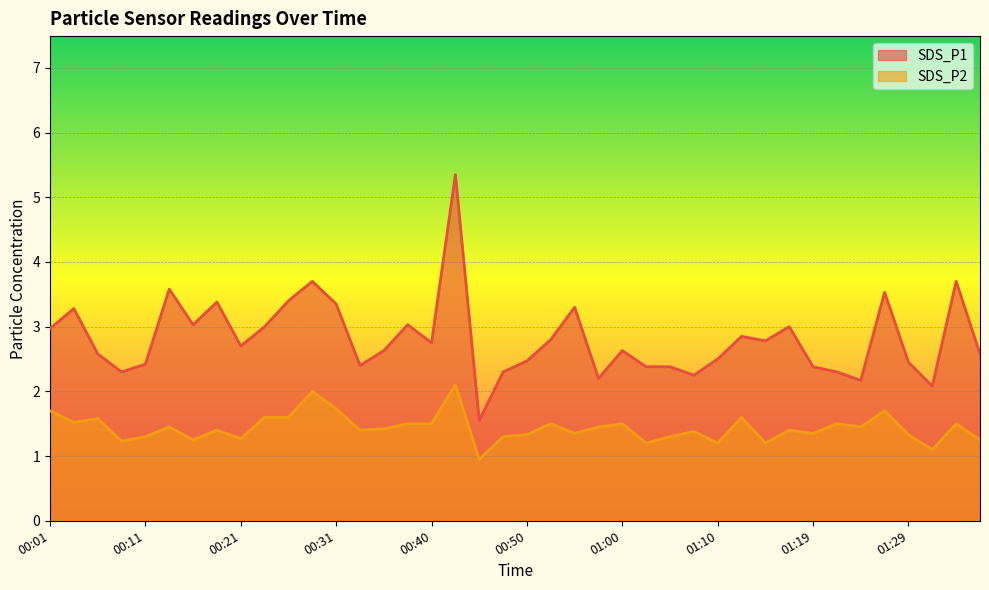

What is the label of the 7th point from the right?

01:22